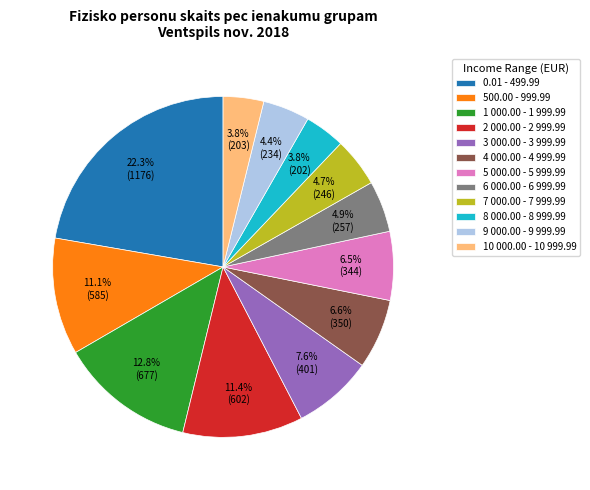

What is the ratio of the value at 5 000.00 - 5 999.99 to the value at 6 000.00 - 6 999.99?

1.3